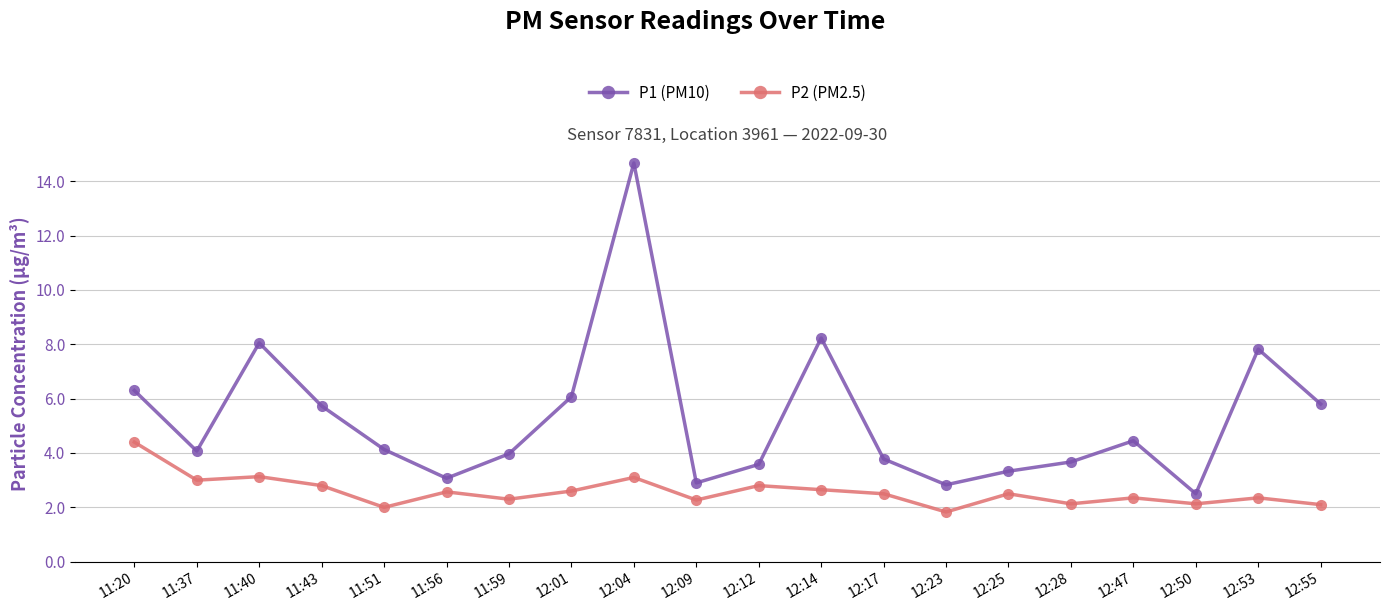

Does the chart have visible grid lines?

Yes